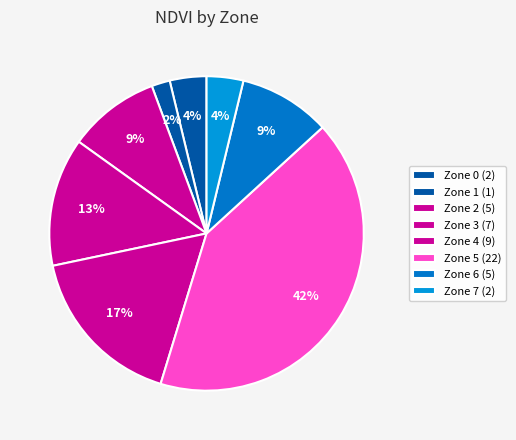

How many slices are in this pie chart?

8